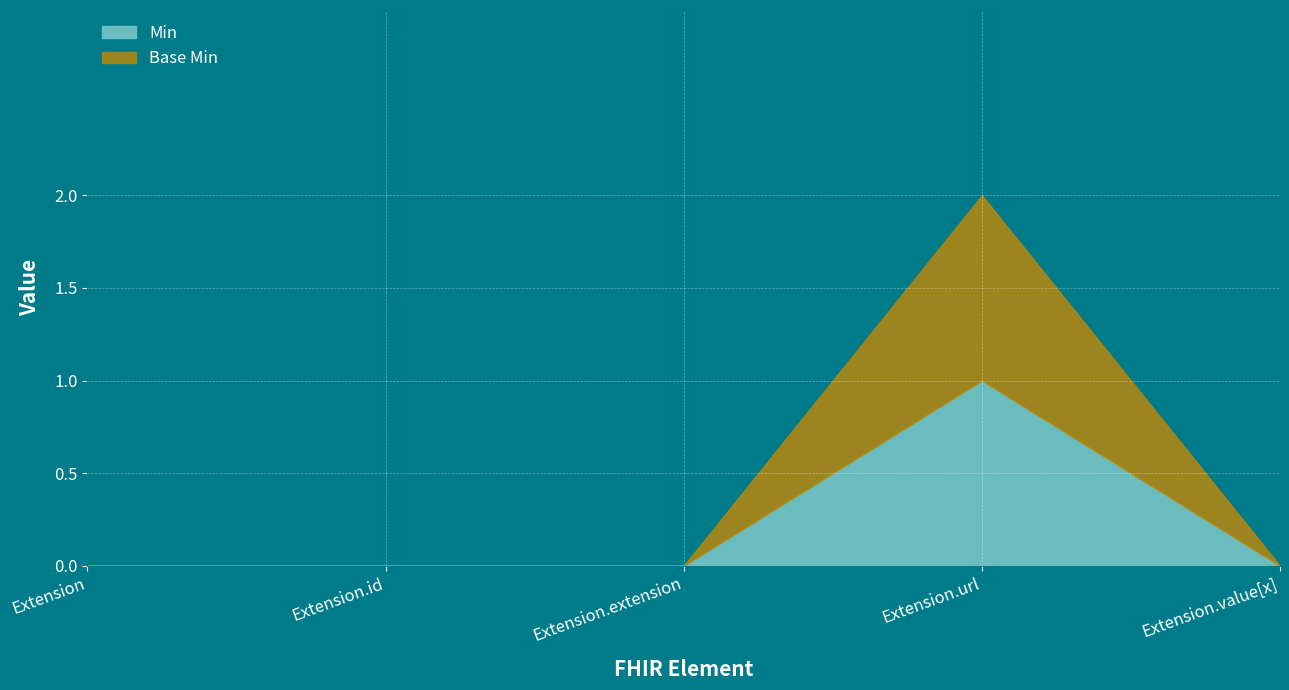

How many values in Base Min are above zero?

1